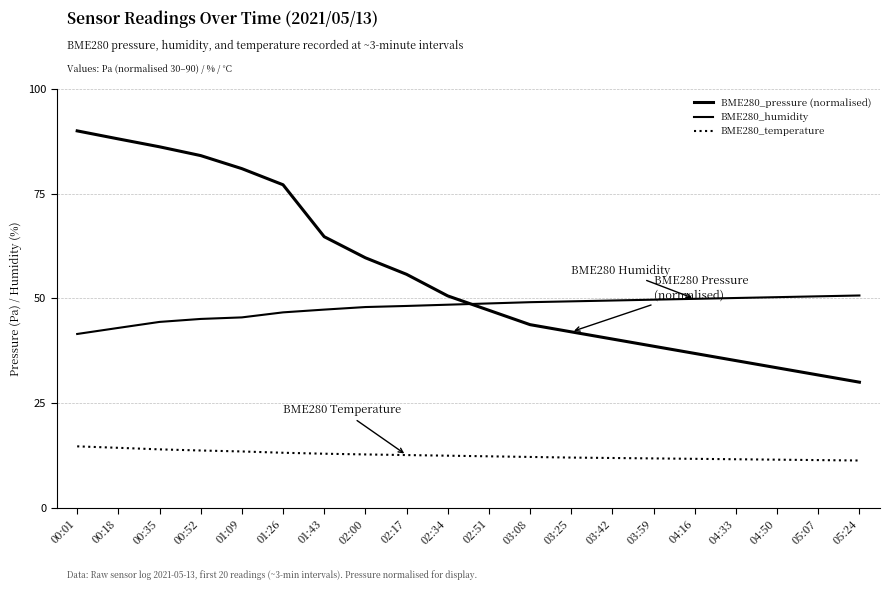

Reading right to left, extract all data points from this chart.

BME280_pressure (normalised): 05:24=30.0	05:07=31.7	04:50=33.4	04:33=35.2	04:16=36.9	03:59=38.6	03:42=40.3	03:25=42.0	03:08=43.7	02:51=47.2	02:34=50.6	02:17=55.8	02:00=59.7	01:43=64.7	01:26=77.1	01:09=81.0	00:52=84.1	00:35=86.2	00:18=88.1	00:01=90.0
BME280_humidity: 05:24=50.7	05:07=50.5	04:50=50.3	04:33=50.1	04:16=49.9	03:59=49.7	03:42=49.5	03:25=49.3	03:08=49.1	02:51=48.8	02:34=48.5	02:17=48.2	02:00=47.9	01:43=47.3	01:26=46.7	01:09=45.5	00:52=45.1	00:35=44.4	00:18=43.0	00:01=41.5
BME280_temperature: 05:24=11.3	05:07=11.4	04:50=11.5	04:33=11.6	04:16=11.7	03:59=11.8	03:42=11.9	03:25=12.0	03:08=12.2	02:51=12.3	02:34=12.4	02:17=12.6	02:00=12.8	01:43=12.9	01:26=13.2	01:09=13.5	00:52=13.7	00:35=14.0	00:18=14.3	00:01=14.7